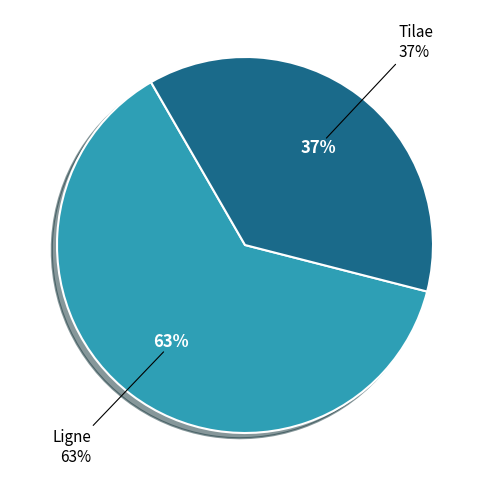

Approximately how many times larger is the value at Tilae compared to Ligne?

0.6